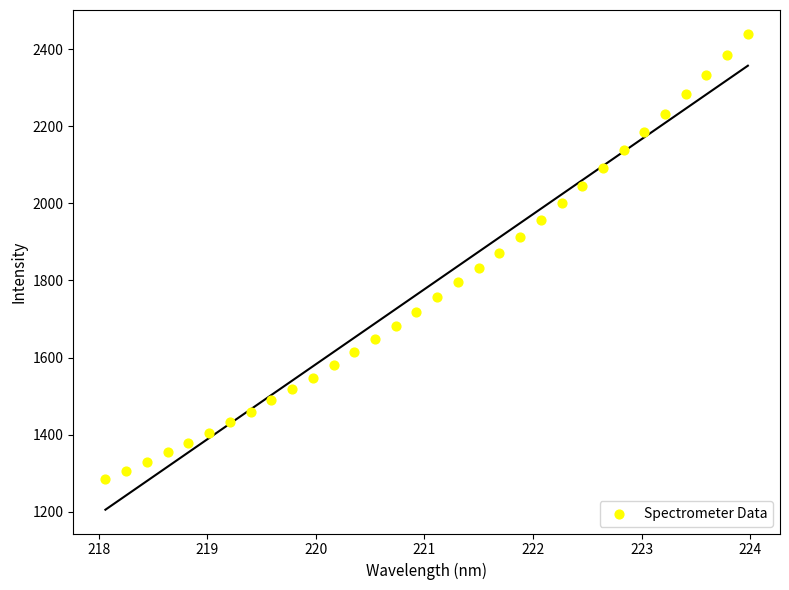

What is the range of Y values (max minus min)?

1156.4